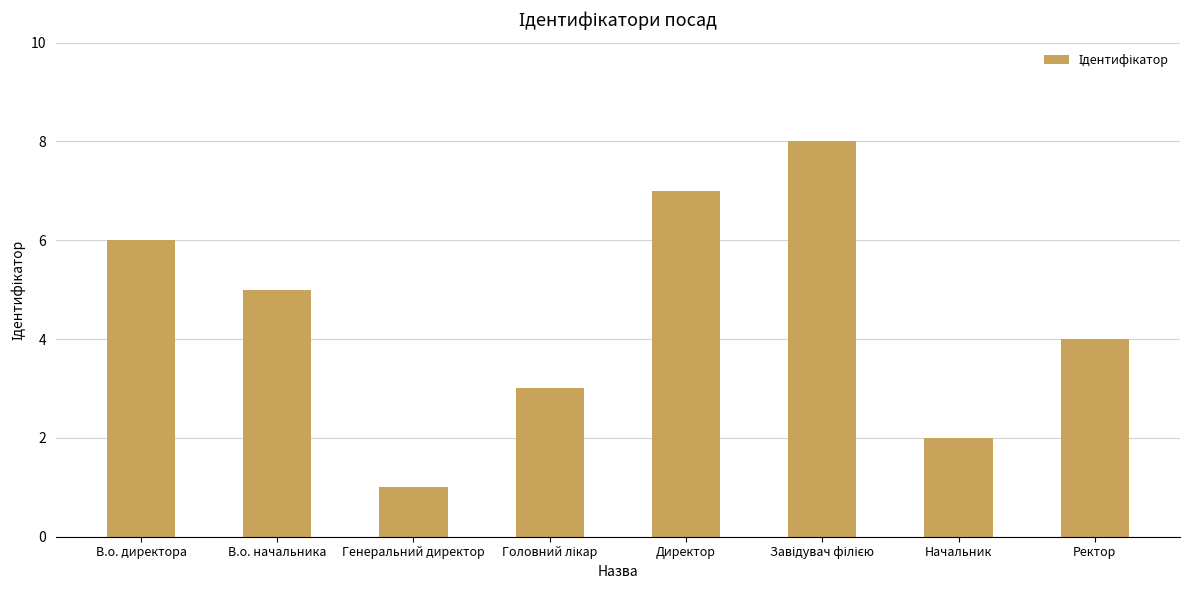

The chart shows a value of 3 at Начальник. True or false?

False